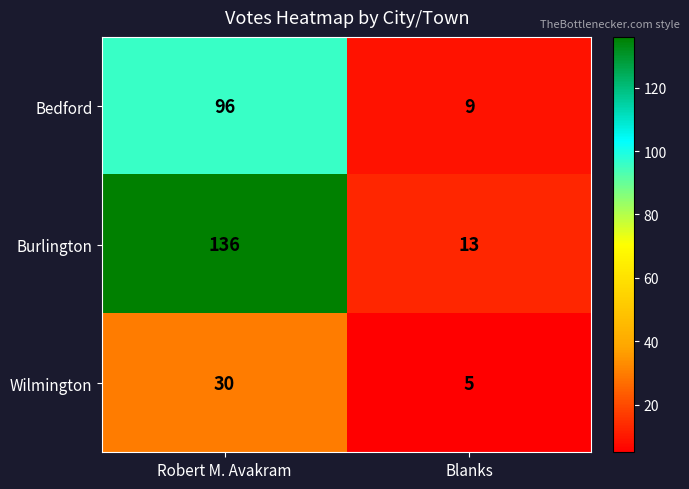

Is it true that Wilmington equals 39 at Robert M. Avakram?

False